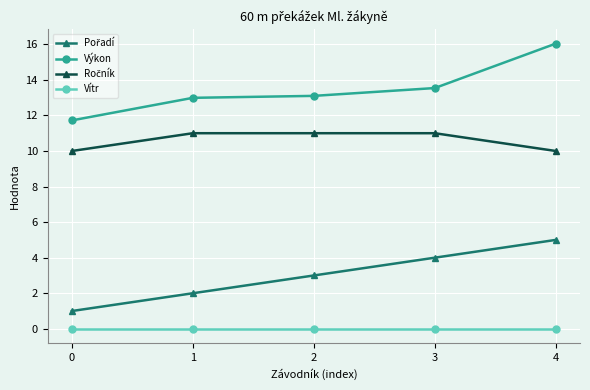

At which category is the sum across all series the highest?

4